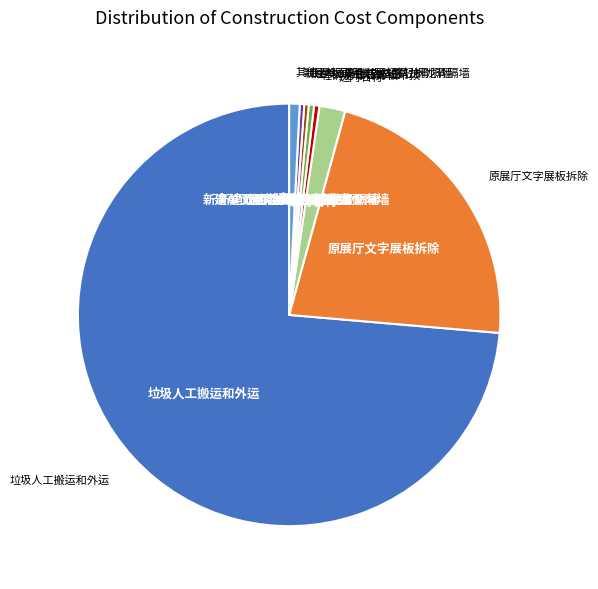

Is there a majority slice in this chart?

Yes